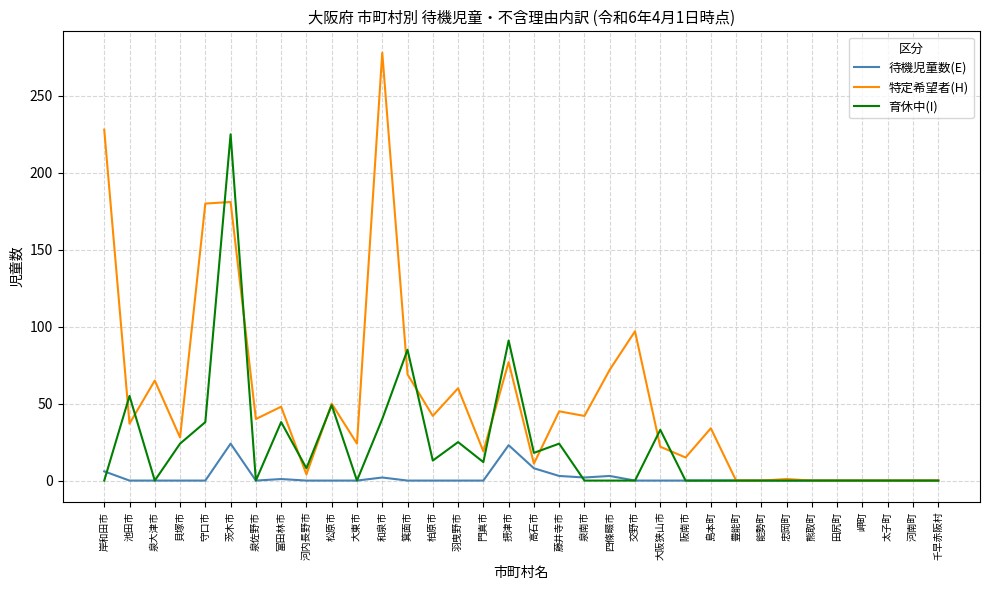

Which label corresponds to the largest value in the chart?

和泉市